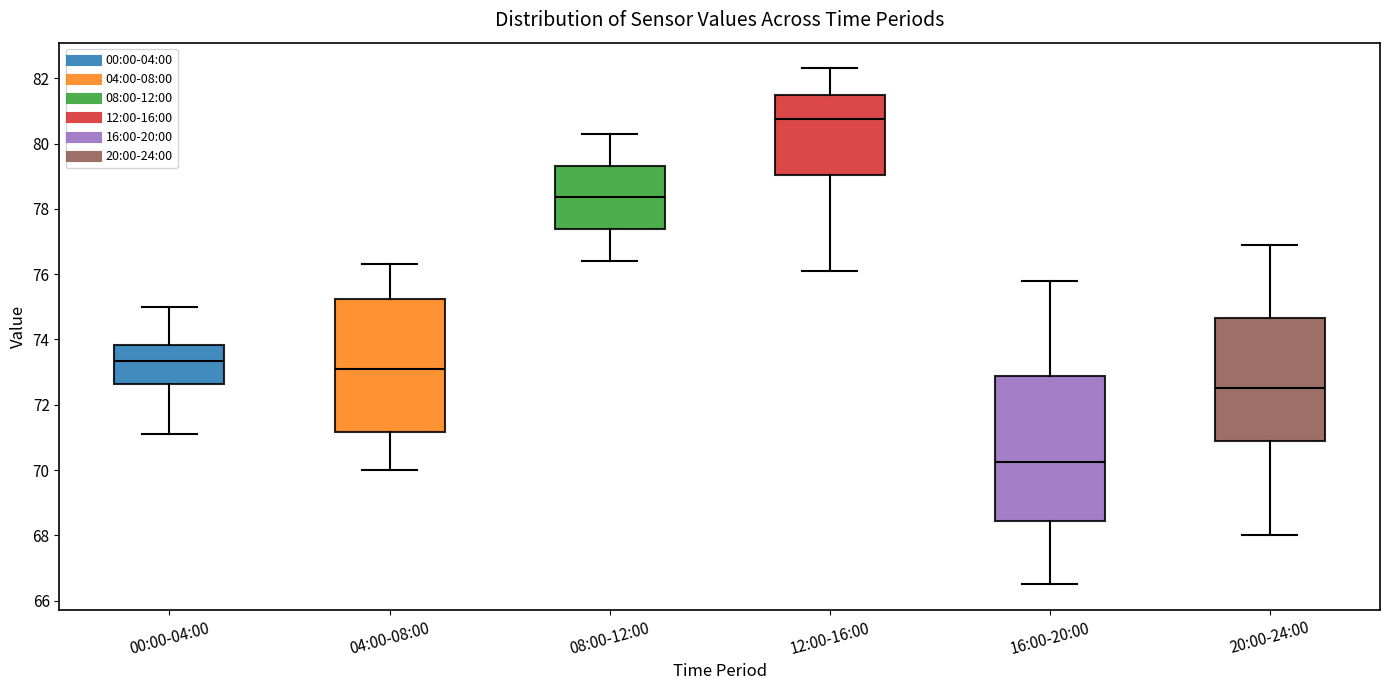

Reading left to right, read every box against the y-axis: the position of its median line, the range the box covers, and the ends of its whiskers. The values are not printed on the chart, so give them approximately, as read against the axis.

00:00-04:00: median 73.4, box 72.6 to 73.8, whiskers 71.2 to 75.0
04:00-08:00: median 73.2, box 71.2 to 75.2, whiskers 70.0 to 76.4
08:00-12:00: median 78.4, box 77.4 to 79.4, whiskers 76.4 to 80.4
12:00-16:00: median 80.8, box 79.0 to 81.6, whiskers 76.2 to 82.4
16:00-20:00: median 70.2, box 68.4 to 72.8, whiskers 66.6 to 75.8
20:00-24:00: median 72.6, box 70.8 to 74.6, whiskers 68.0 to 77.0